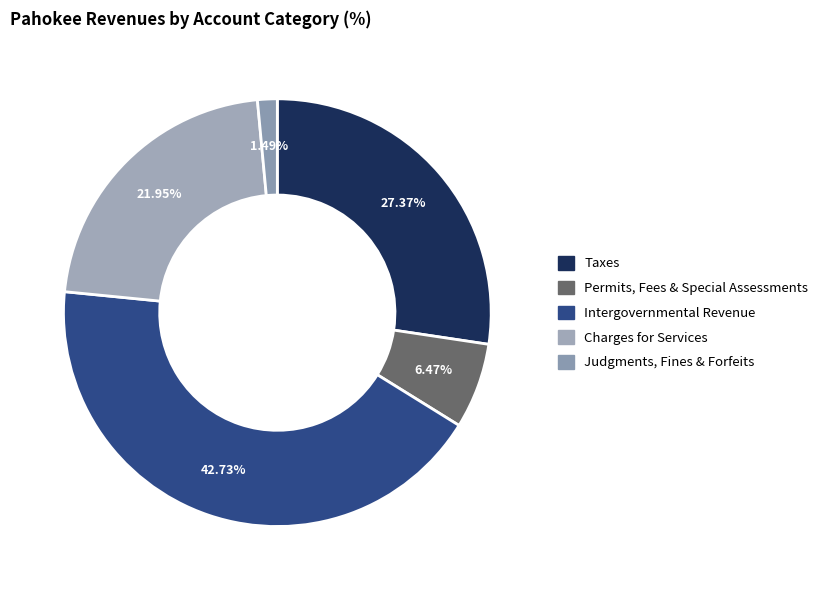

How many segments does this pie chart have?

5